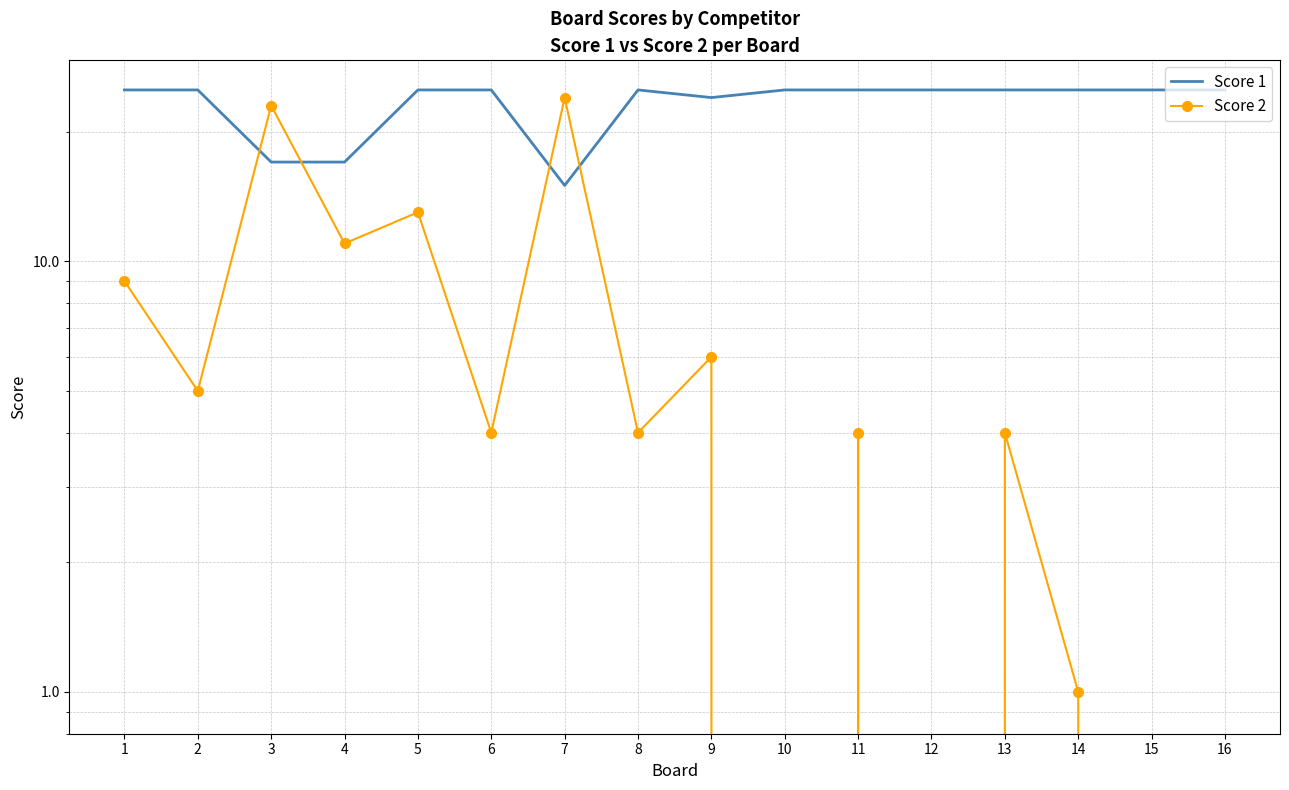

What is the sum of all Score 2 values?

108